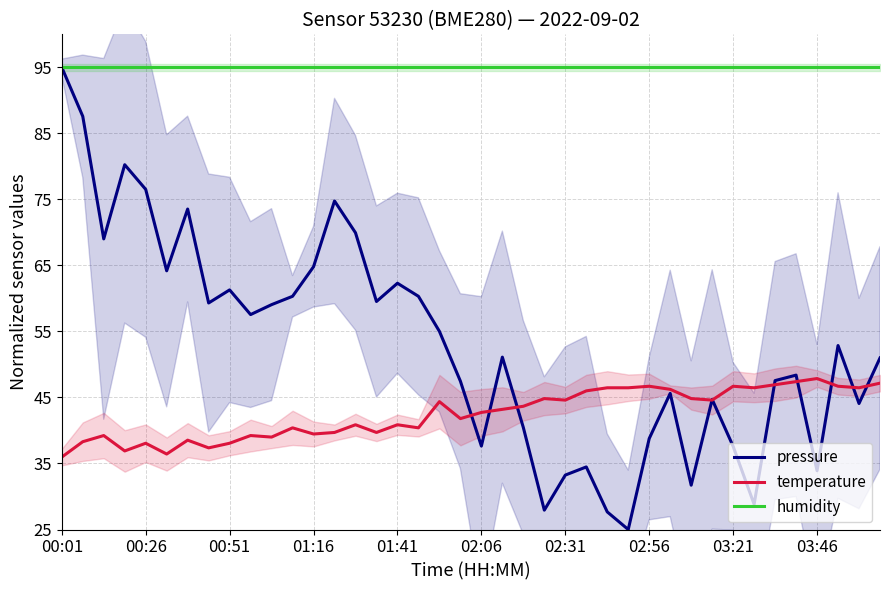

True or false: humidity and temperature cross at least once.

False